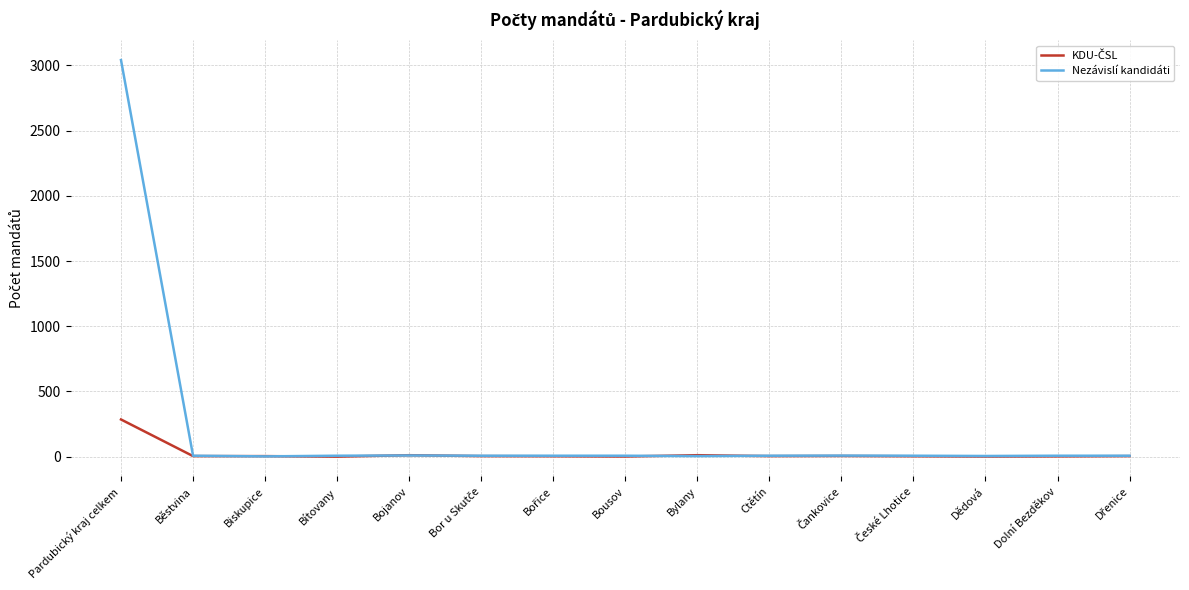

What is the greatest value displayed?

3041